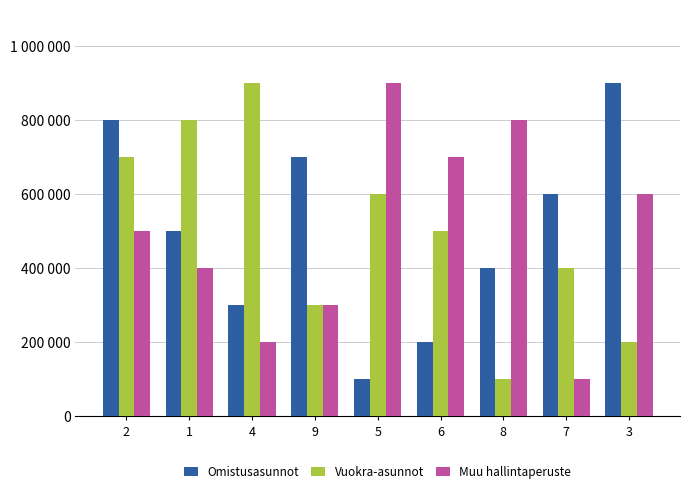

What is the minimum value for Omistusasunnot?

100000